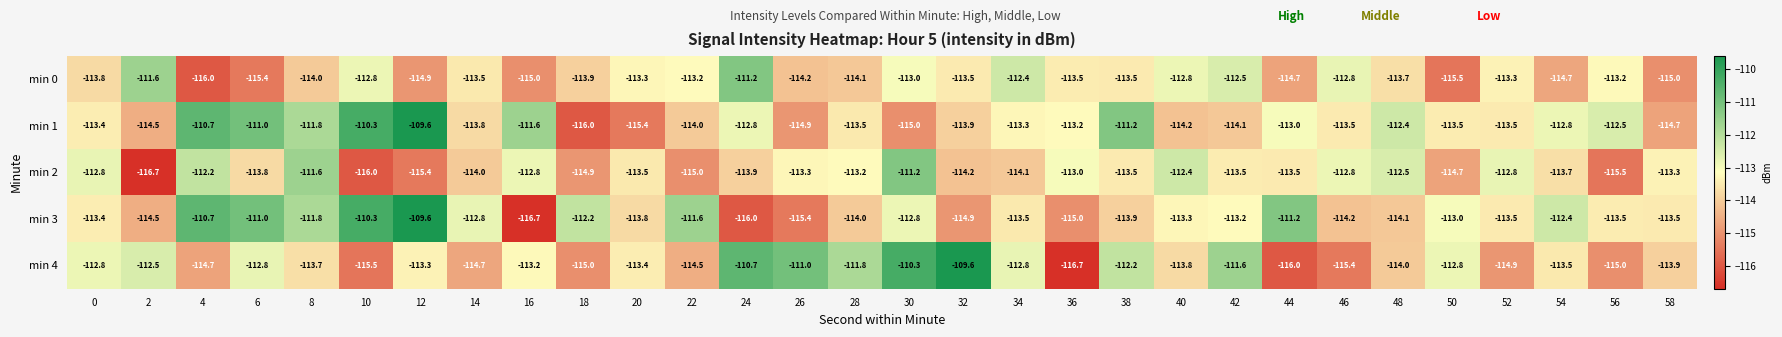

What is the spread (max minus min) of values at 6?

4.4